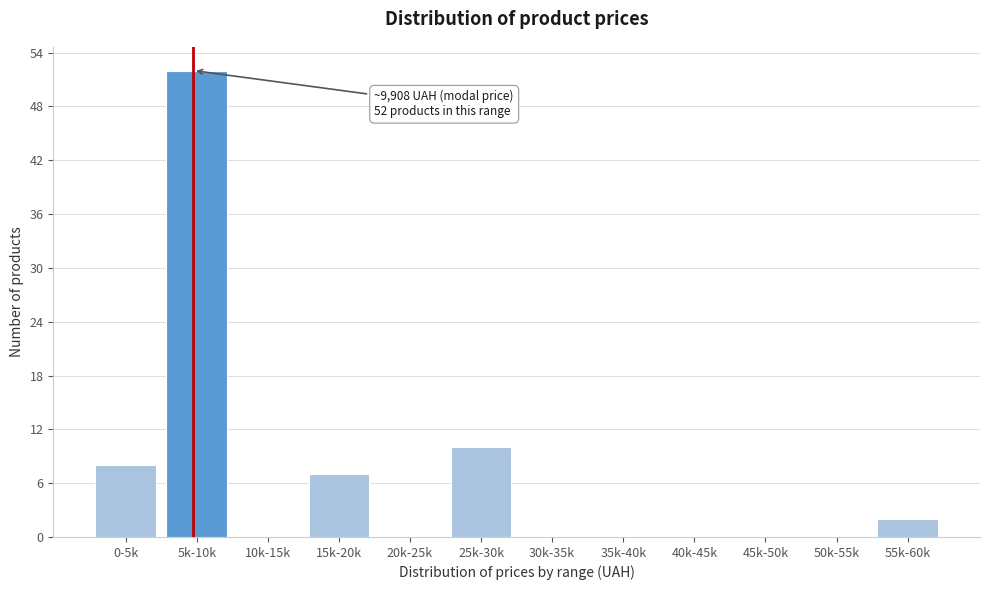

Reading left to right, list all the values displayed in this chart.

0-5k=8	5k-10k=52	10k-15k=0	15k-20k=7	20k-25k=0	25k-30k=10	30k-35k=0	35k-40k=0	40k-45k=0	45k-50k=0	50k-55k=0	55k-60k=2